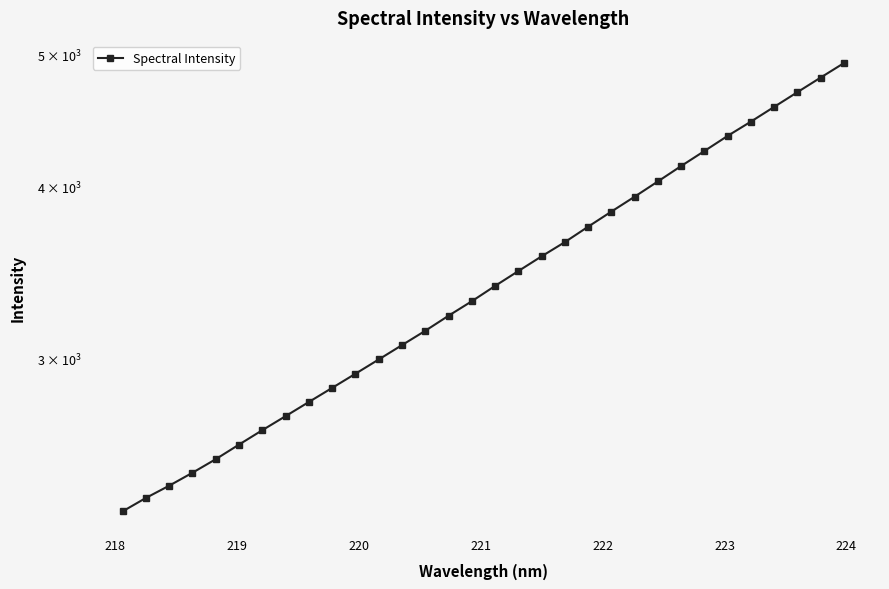

Count the number of data series in this chart.

1